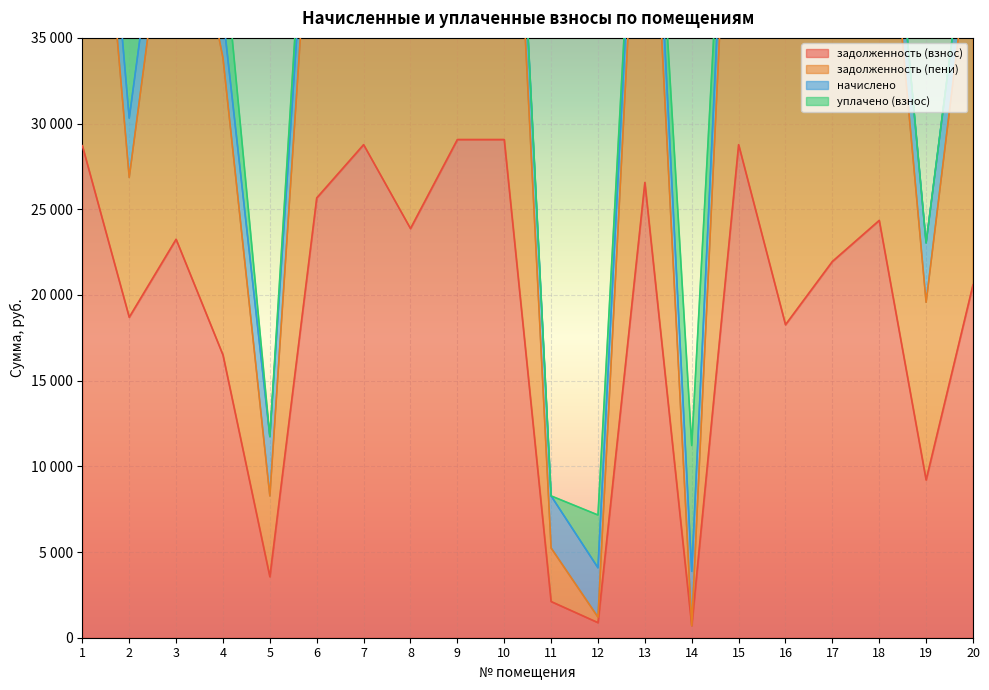

Which series changed the most between 8 and 15?

задолженность (пени)